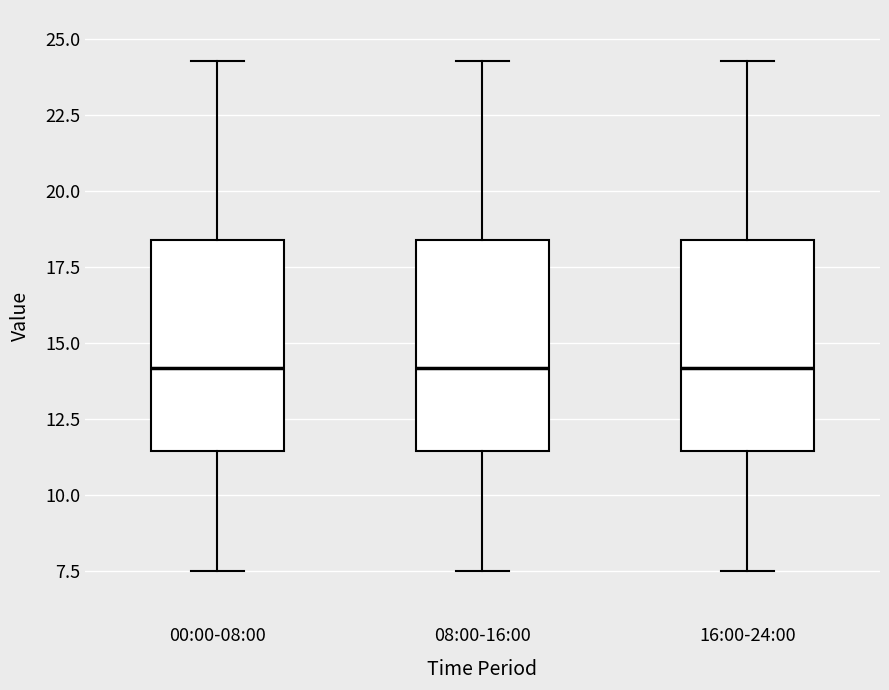

Reading left to right, read every box against the y-axis: the position of its median line, the range the box covers, and the ends of its whiskers. The values are not printed on the chart, so give them approximately, as read against the axis.

00:00-08:00: median 14.0, box 11.5 to 18.5, whiskers 7.5 to 24.5
08:00-16:00: median 14.0, box 11.5 to 18.5, whiskers 7.5 to 24.5
16:00-24:00: median 14.0, box 11.5 to 18.5, whiskers 7.5 to 24.5